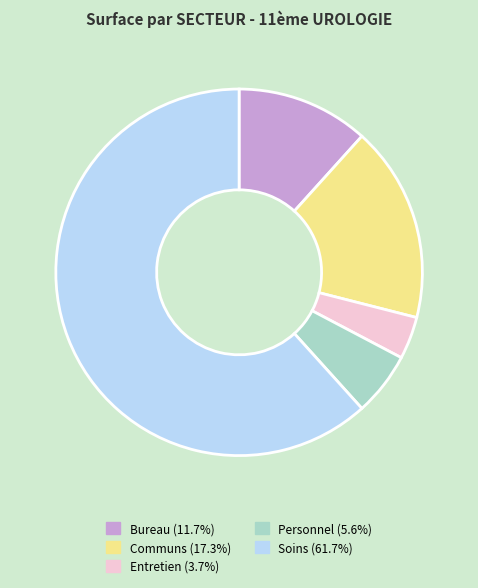

Do Entretien and Personnel together represent more than half of the pie?

No